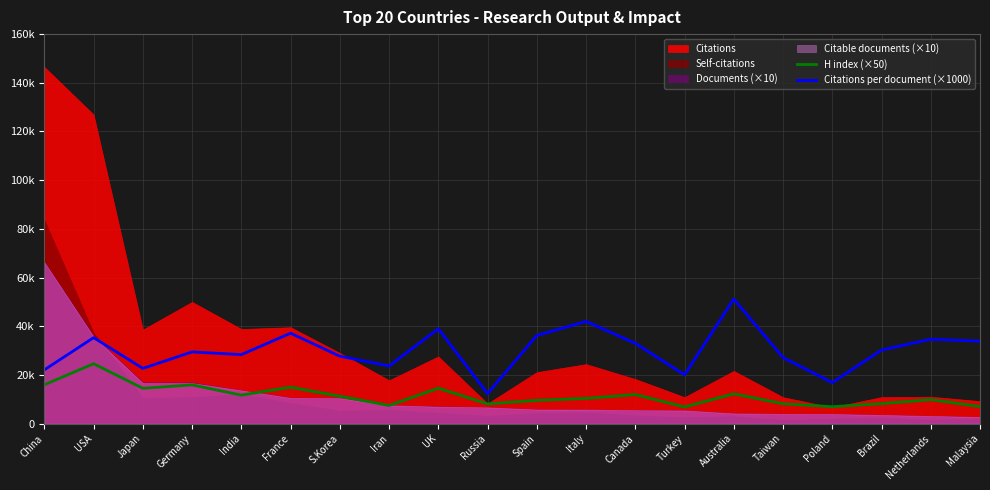

What is the value of the H index (×50) point at the 11th from the left?

9550